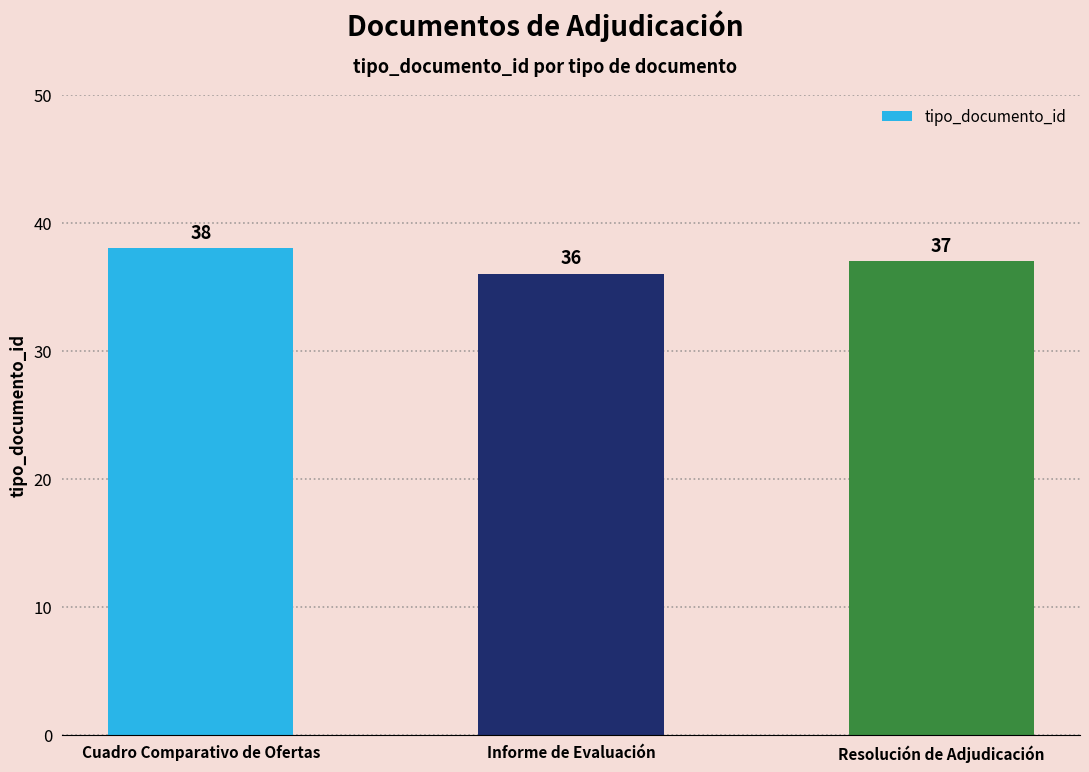

What is the change in value from Informe de Evaluación to Resolución de Adjudicación?

+1